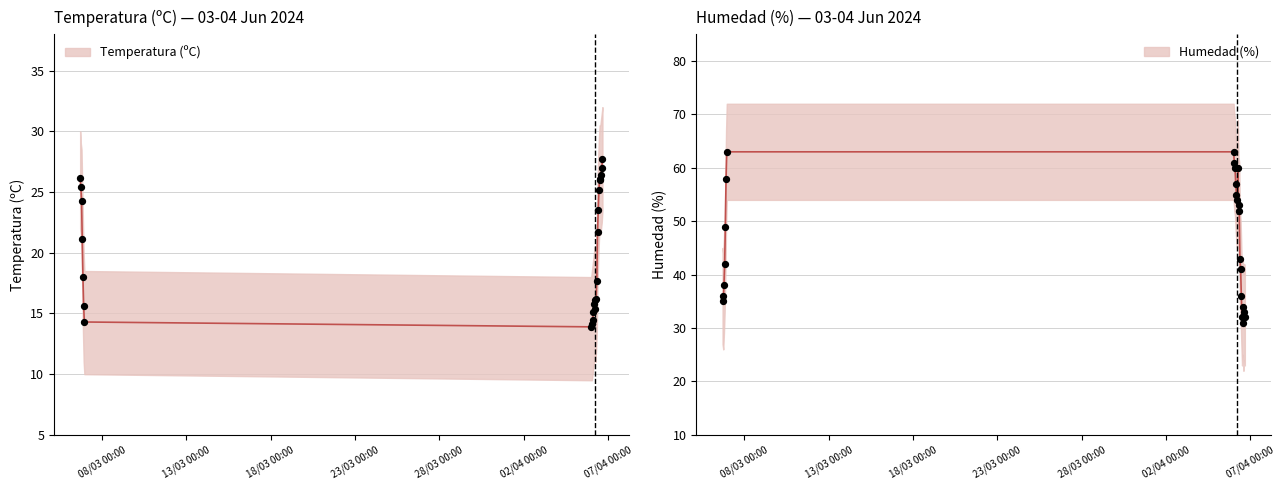

Which series has the widest spread of Y values?

Humedad (%)